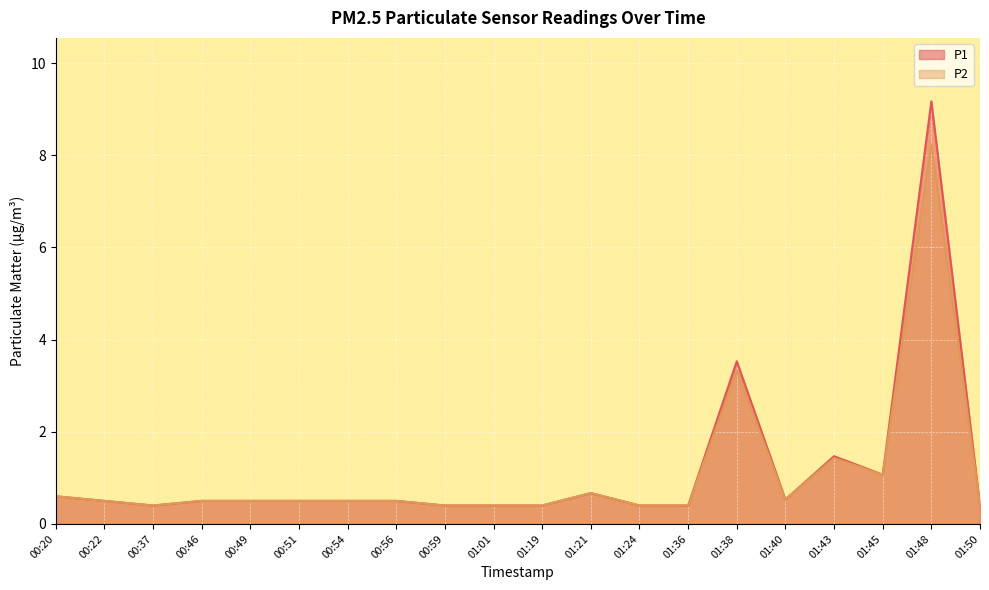

What is the difference between the maximum and minimum values in the P1 series?

8.8